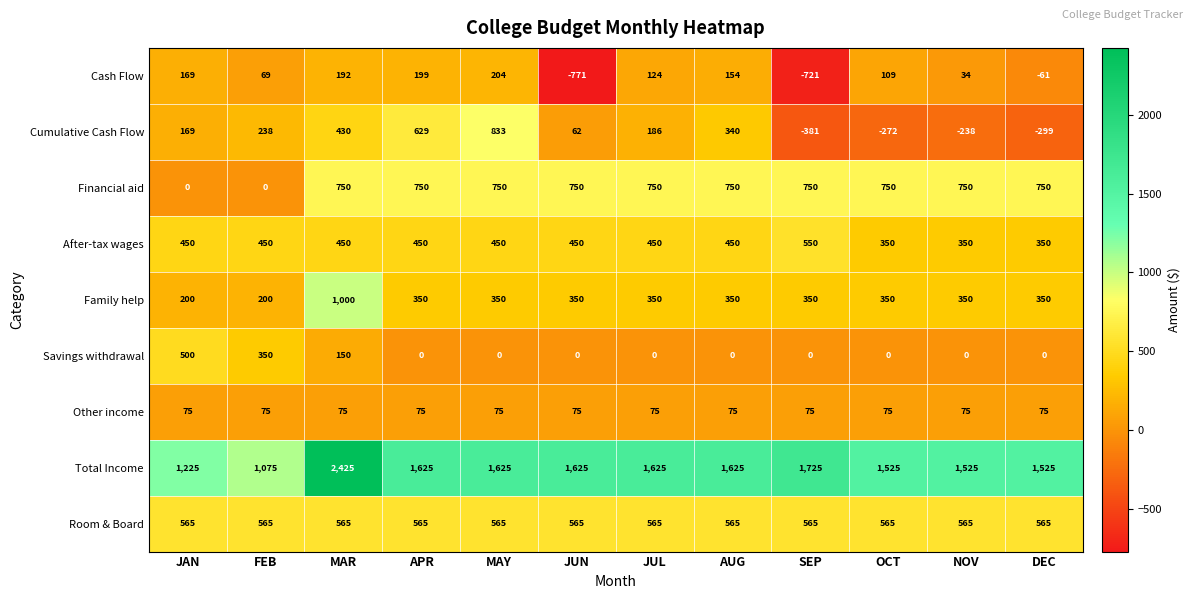

The After-tax wages series shows 749 at JUN. True or false?

False